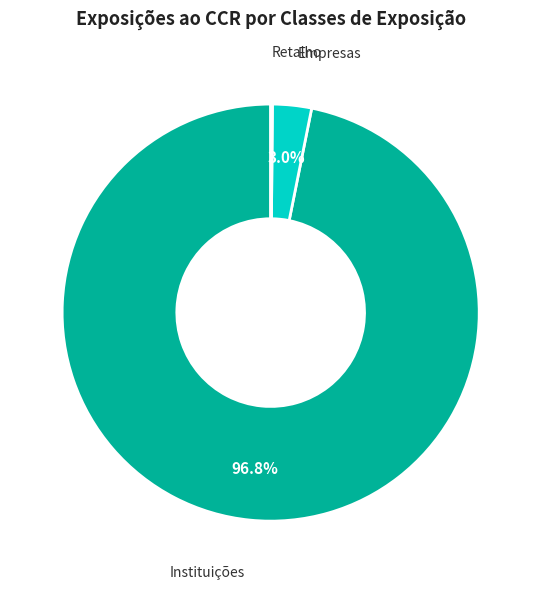

Is there any slice that represents more than half of the pie?

Yes